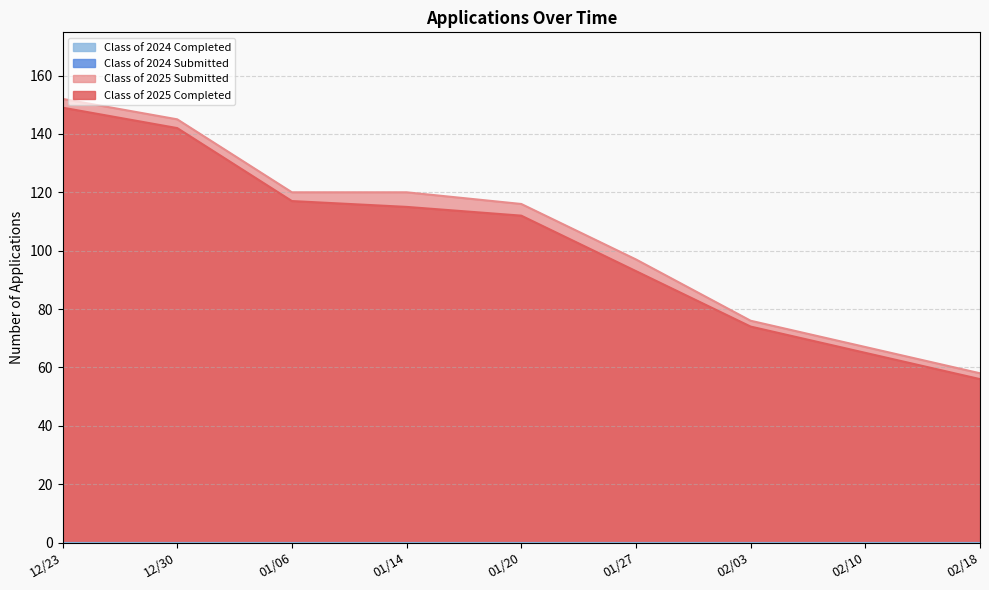

What is the difference between the second highest and second lowest values in the Class of 2025 Completed series?

77